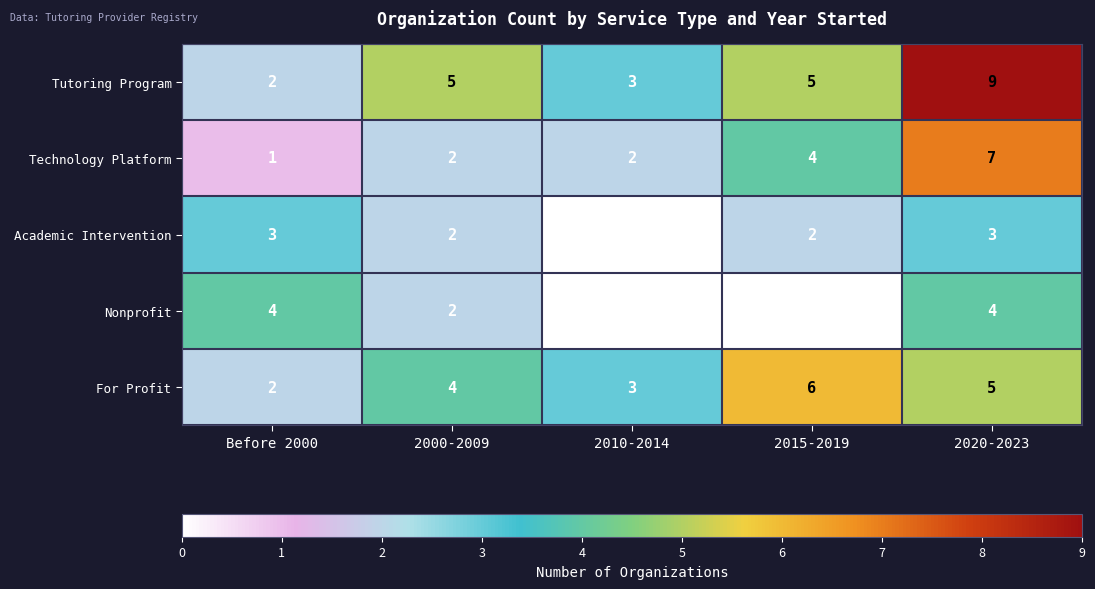

Reading left to right, extract all data points from this chart.

Tutoring Program: 2	5	3	5	9
Technology Platform: 1	2	2	4	7
Academic Intervention: 3	2	0	2	3
Nonprofit: 4	2	0	0	4
For Profit: 2	4	3	6	5